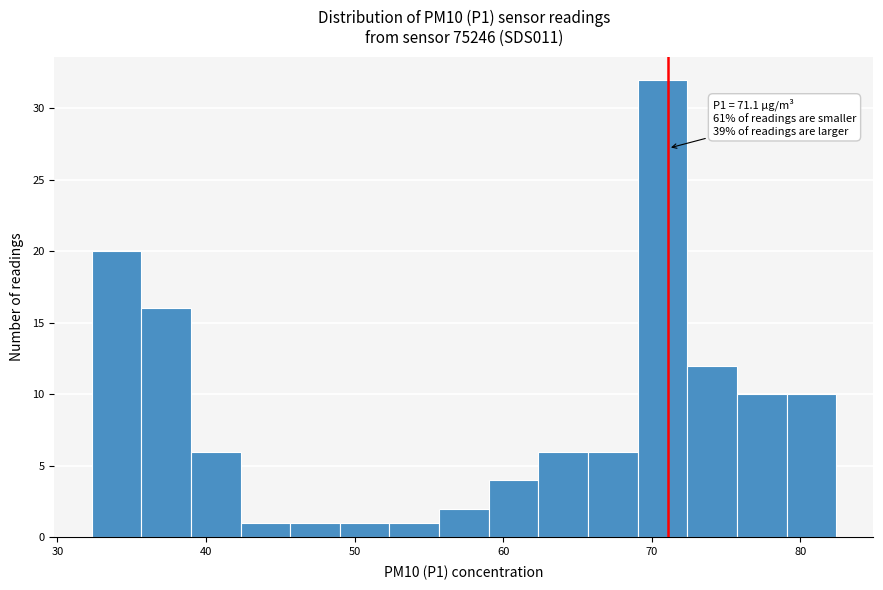

Around what value on the x-axis is the tallest bar? Give the approximate position of its centre, as read against the axis.

71